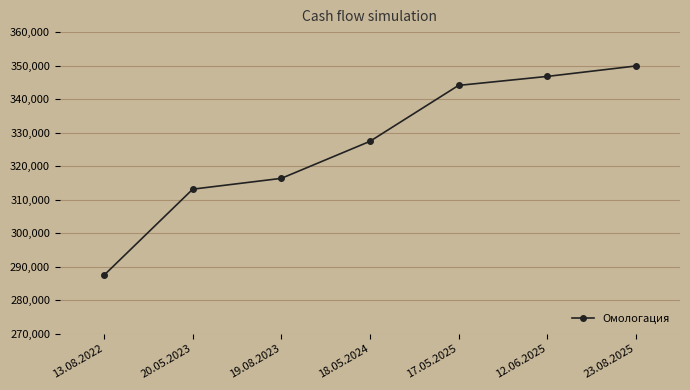

List the labels in order of value, largest first.

23.08.2025, 12.06.2025, 17.05.2025, 18.05.2024, 19.08.2023, 20.05.2023, 13.08.2022